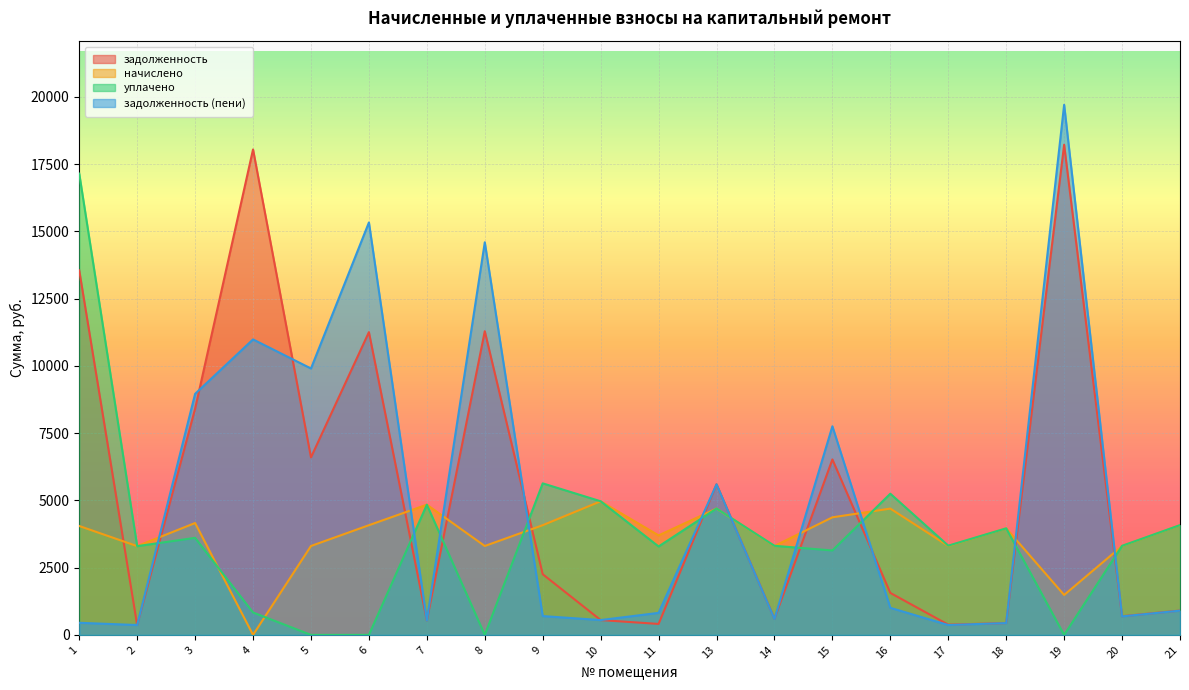

How many interior local valleys does the задолженность (пени) series have?

7